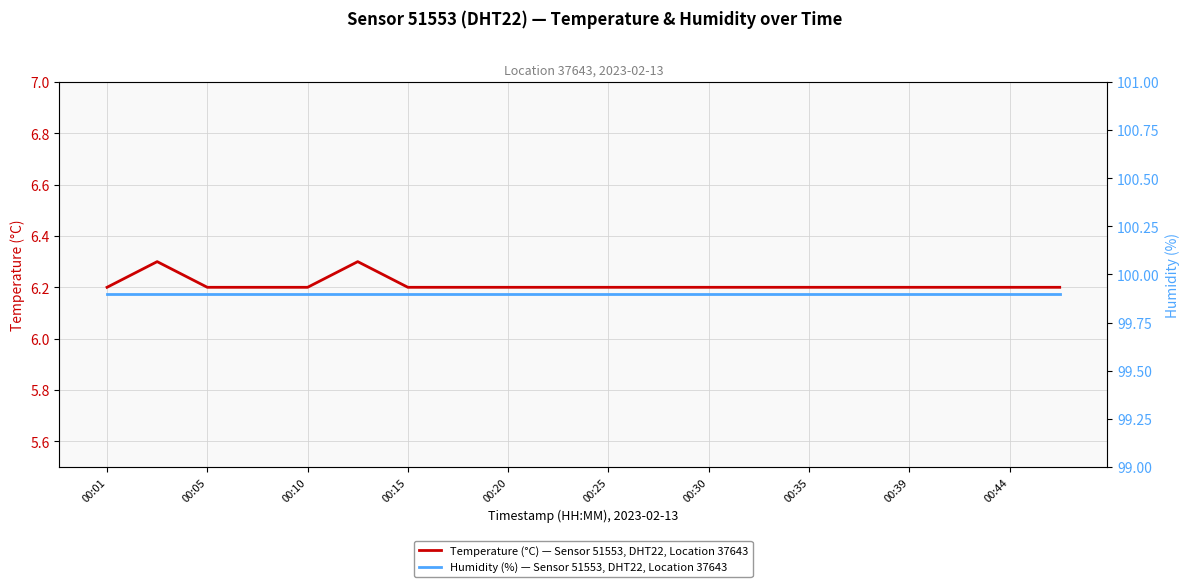

What is the highest value of the Temperature (°C) — Sensor 51553, DHT22, Location 37643 series?

6.3